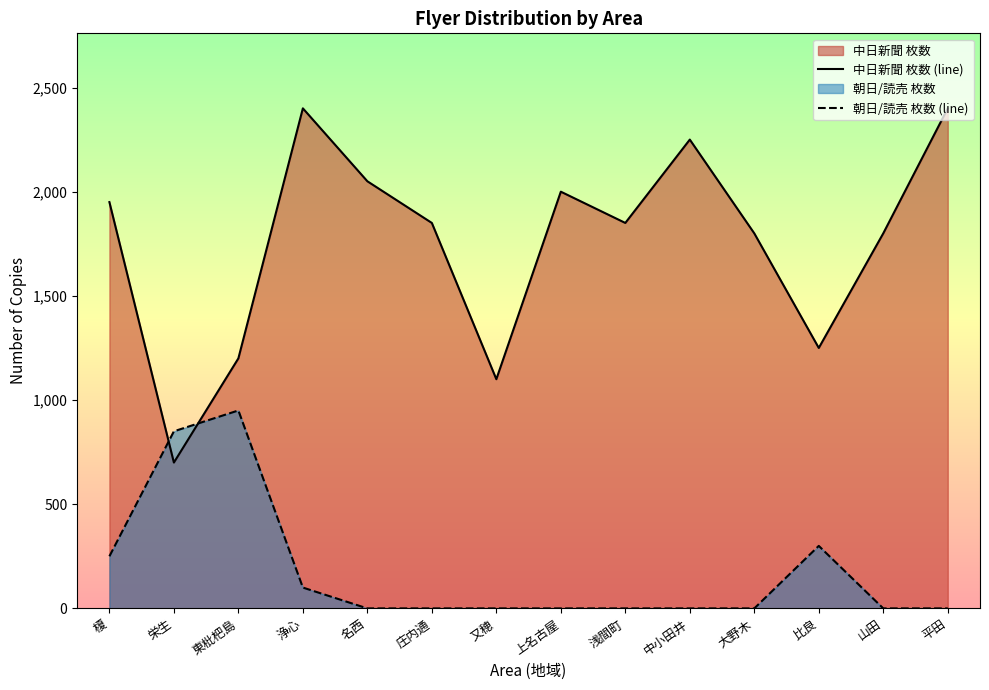

How many intersections are there between 中日新聞 枚数 (line) and 朝日/読売 枚数 (line)?

2